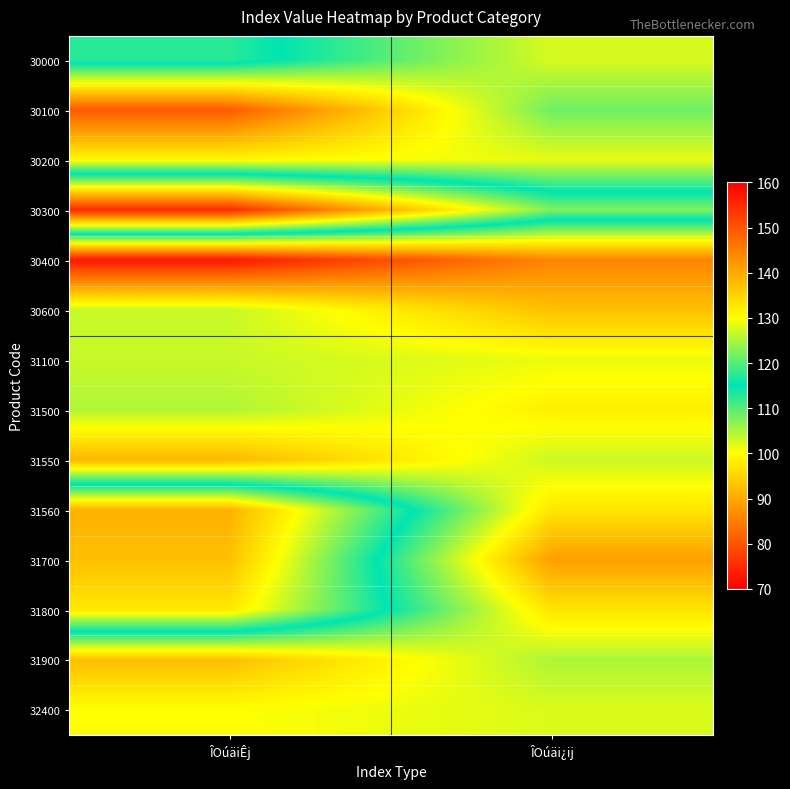

Reading left to right, transcribe all the data shown in this chart.

30000: ÎOúäiÊj=117.4	ÎOúäi¿ij=102.4
30100: ÎOúäiÊj=80.7	ÎOúäi¿ij=108.5
30200: ÎOúäiÊj=99.3	ÎOúäi¿ij=101.4
30300: ÎOúäiÊj=155.2	ÎOúäi¿ij=122.5
30400: ÎOúäiÊj=72.7	ÎOúäi¿ij=85.7
30600: ÎOúäiÊj=103.3	ÎOúäi¿ij=92.8
31100: ÎOúäiÊj=103.3	ÎOúäi¿ij=101.2
31500: ÎOúäiÊj=104.7	ÎOúäi¿ij=98.3
31550: ÎOúäiÊj=91.6	ÎOúäi¿ij=103.1
31560: ÎOúäiÊj=139.1	ÎOúäi¿ij=97.2
31700: ÎOúäiÊj=137.3	ÎOúäi¿ij=88.8
31800: ÎOúäiÊj=132.6	ÎOúäi¿ij=97.0
31900: ÎOúäiÊj=92.6	ÎOúäi¿ij=104.9
32400: ÎOúäiÊj=100.0	ÎOúäi¿ij=102.2